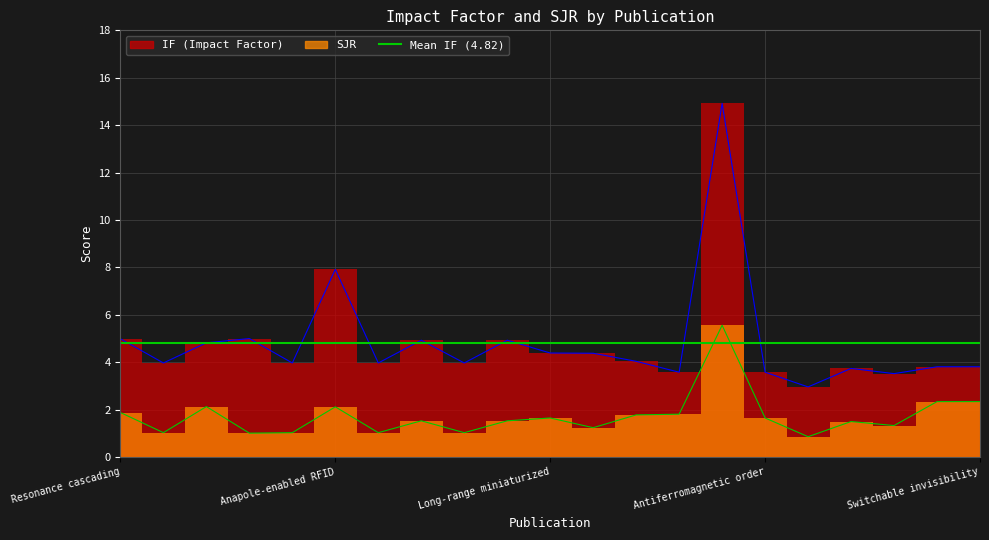

True or false: SJR and IF intersect in this chart.

False